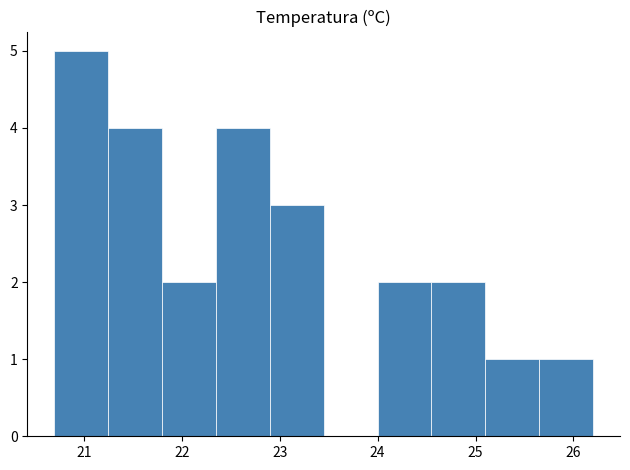

How tall is the bar that spans 24.00 to 24.55 on the x-axis? Neither the bar edges nor the heights are printed on the chart, so give them approximately, as read against the axes.

2